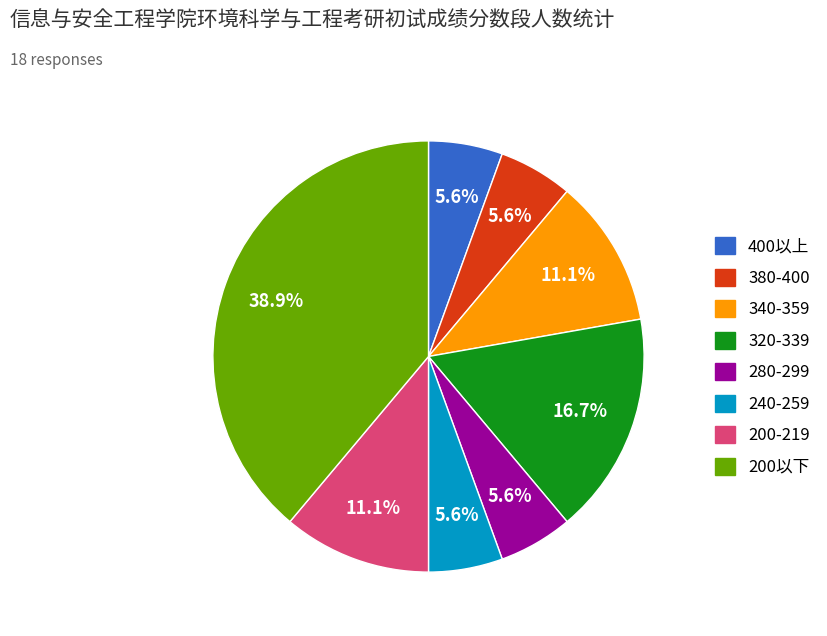

What is the ratio of the value at 280-299 to the value at 200-219?

0.5